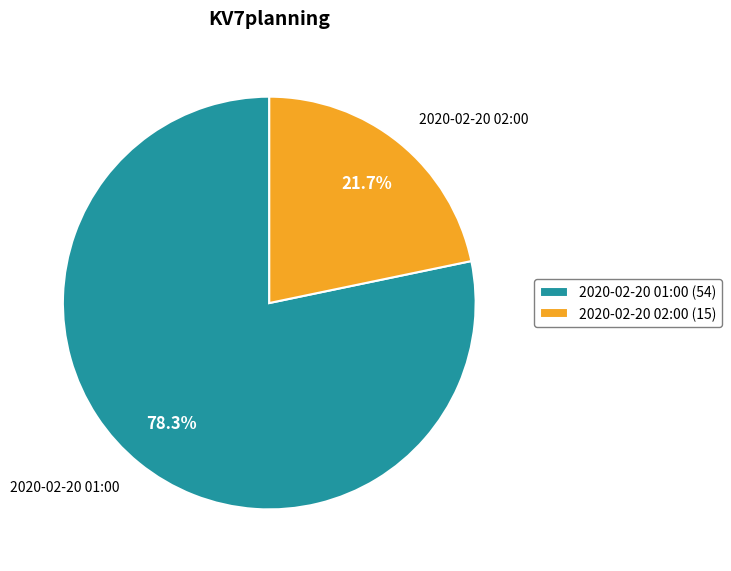

Is the sum of 2020-02-20 02:00 and 2020-02-20 01:00 greater than half?

Yes